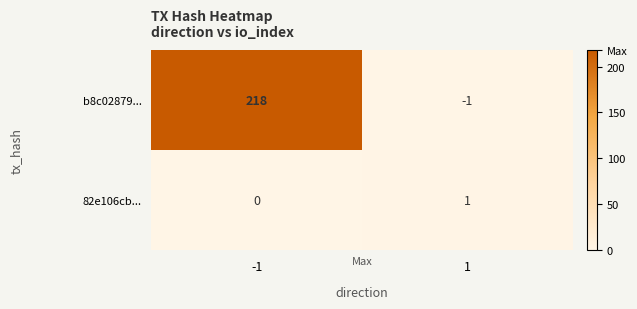

At which category is the sum across all series the highest?

-1